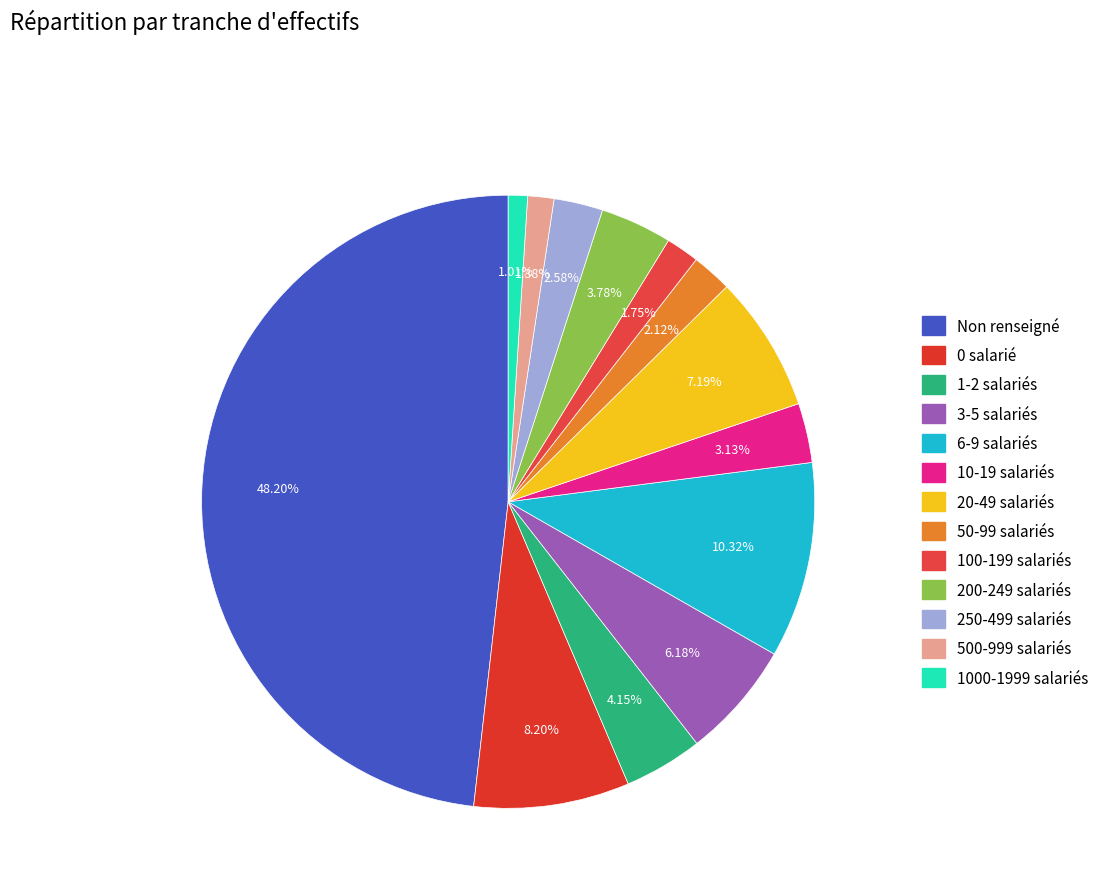

Count the number of slices in the pie.

13